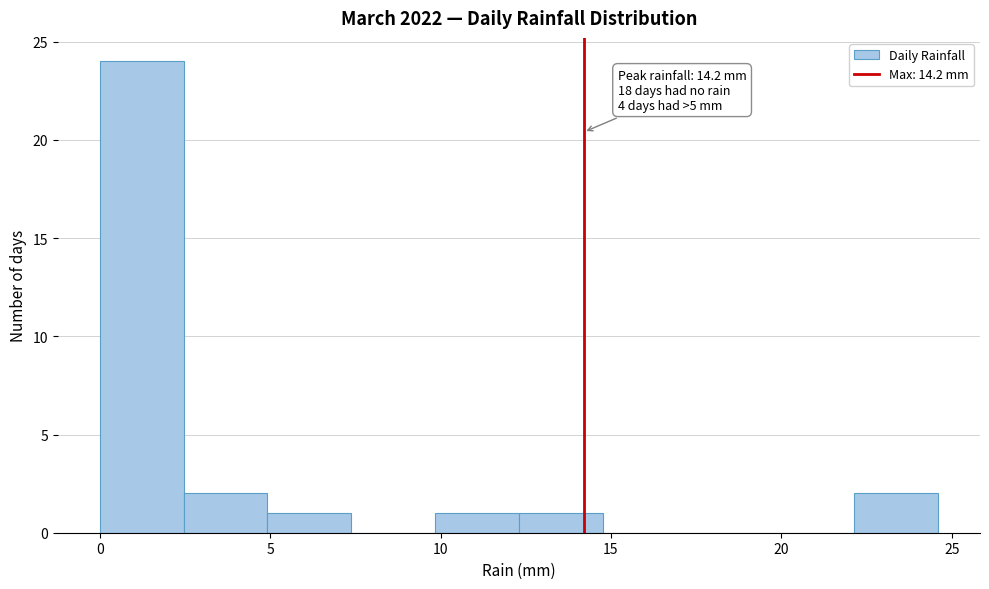

Over which range of the x-axis is the bar tallest?

0.0 to 2.5